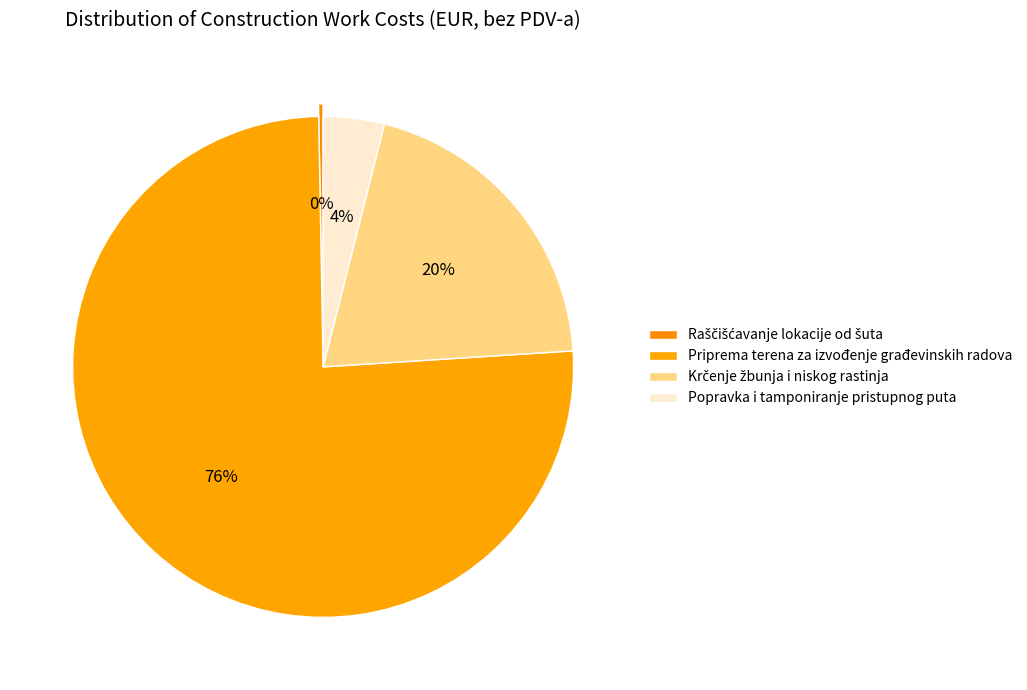

Does Priprema terena za izvođenje građevinskih radova represent more than half of the total?

Yes